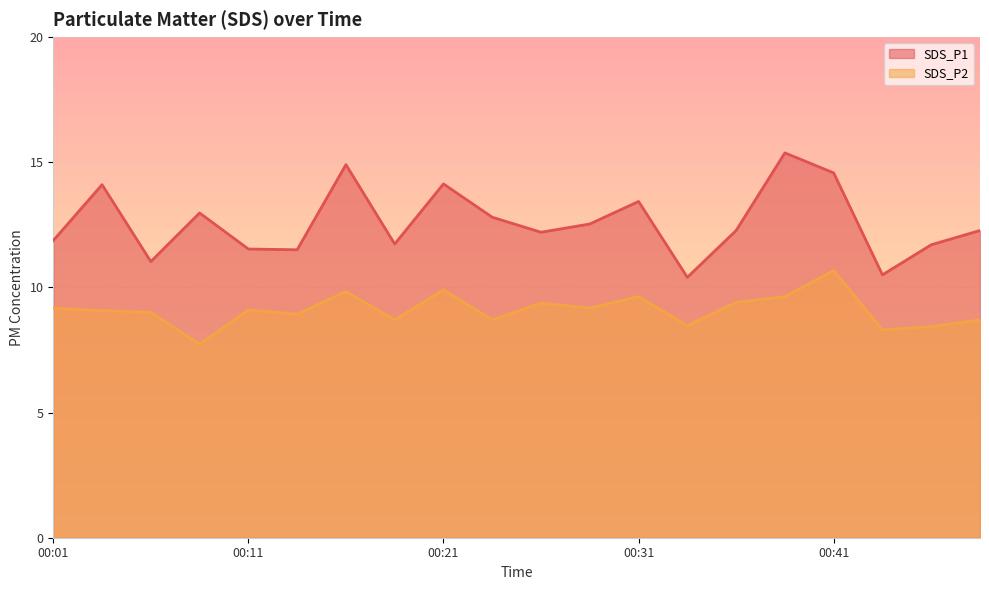

How many lines are shown in the chart?

2